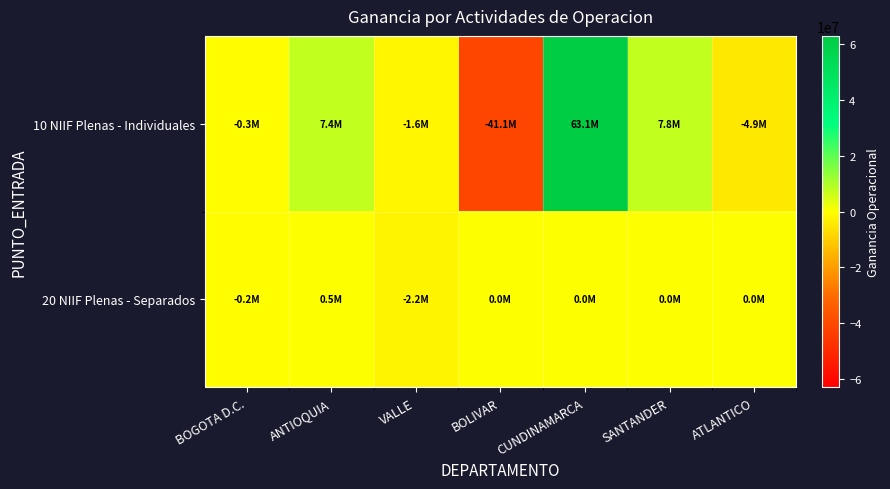

At which category is the sum across all series the highest?

CUNDINAMARCA